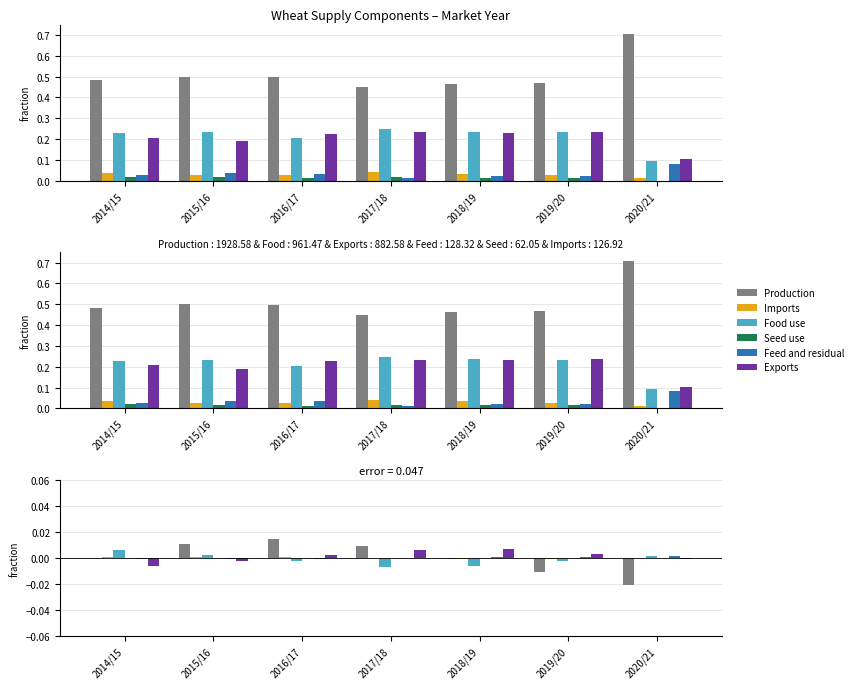

Which series has the largest range (max minus min)?

Production